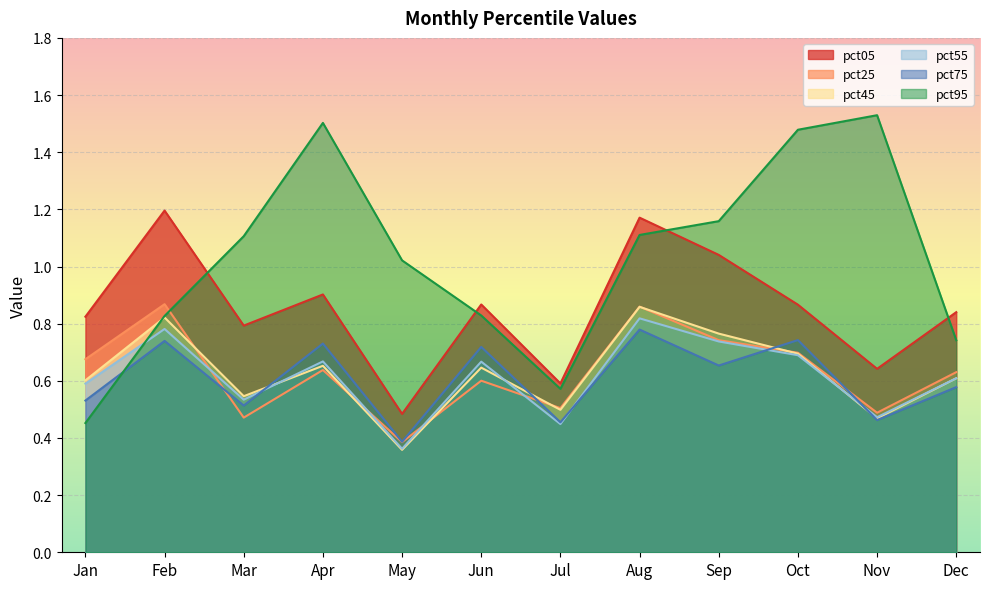

How many interior local peaks does the pct45 series have?

4